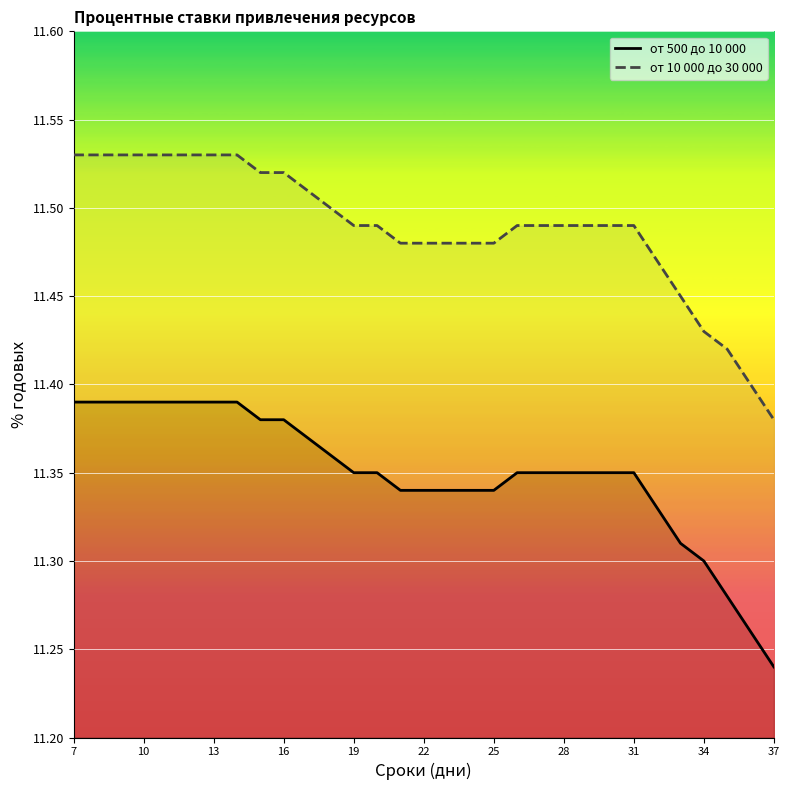

Between 19 and 16, which series saw the biggest shift?

от 500 до 10 000